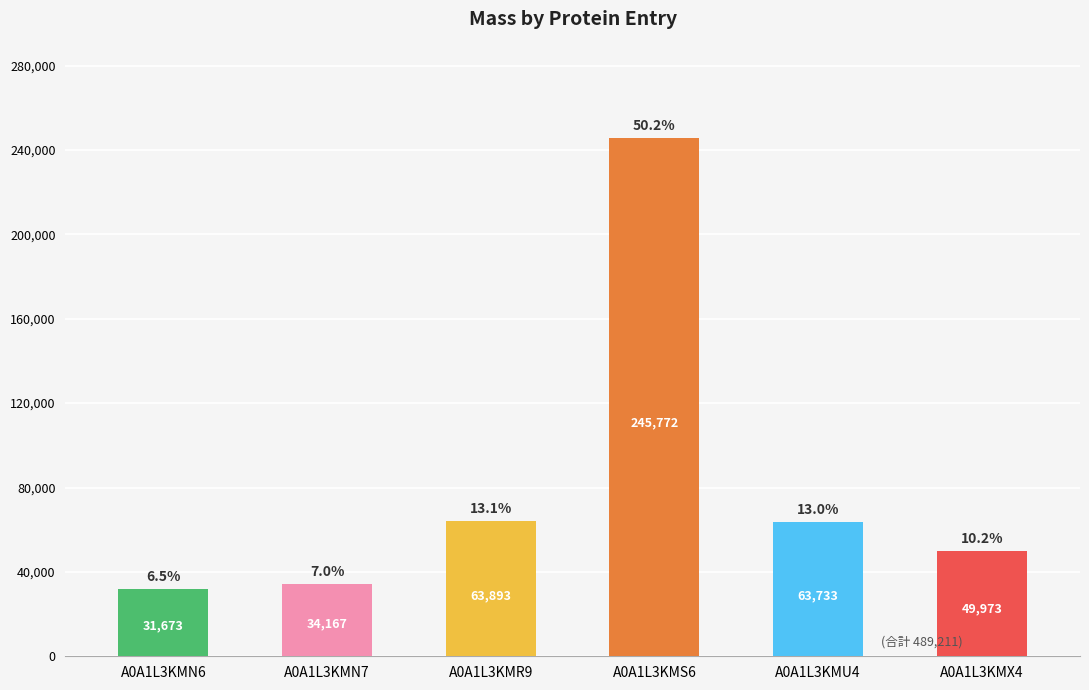

What is the greatest value displayed?

245771.9